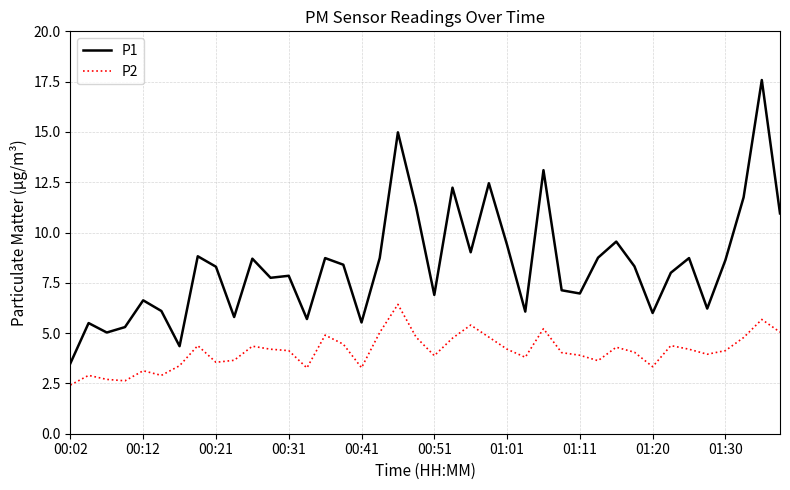

True or false: P1 and P2 cross at least once.

False